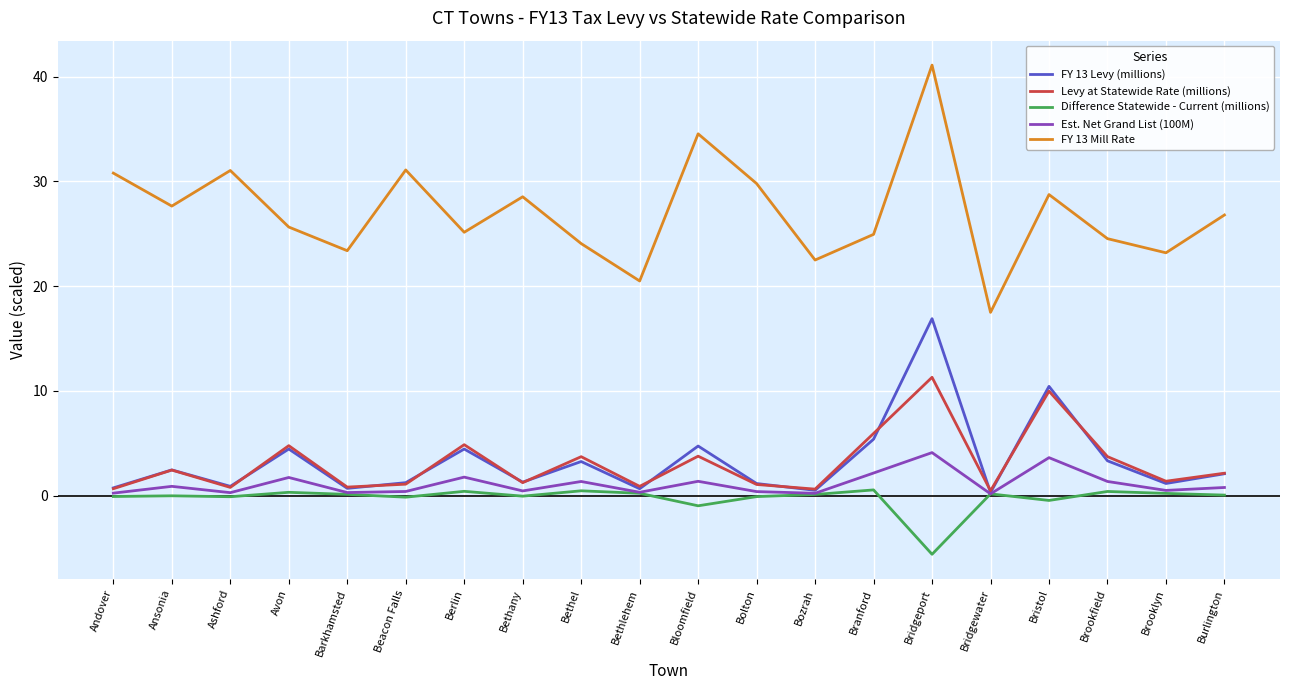

What are all the series names shown in the legend?

FY 13 Levy (millions), Levy at Statewide Rate (millions), Difference Statewide - Current (millions), Est. Net Grand List (100M), FY 13 Mill Rate